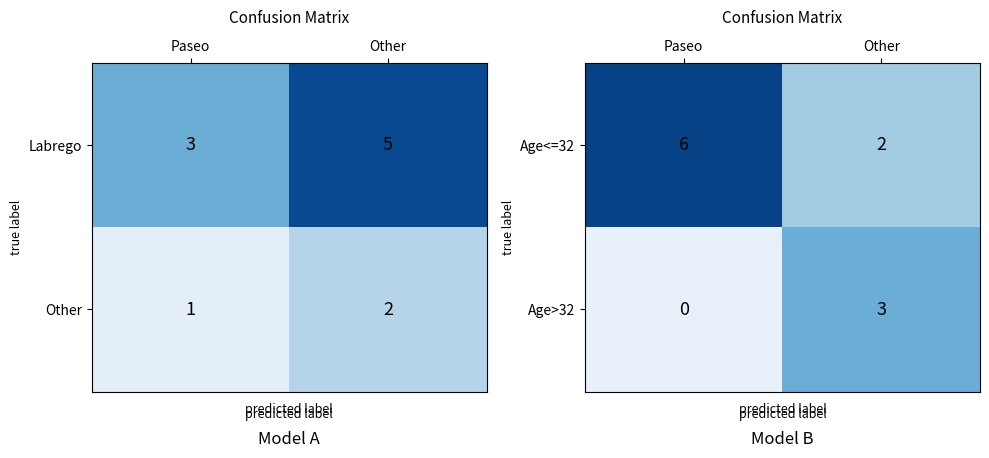

Read the Age<=32 value at Paseo.

6